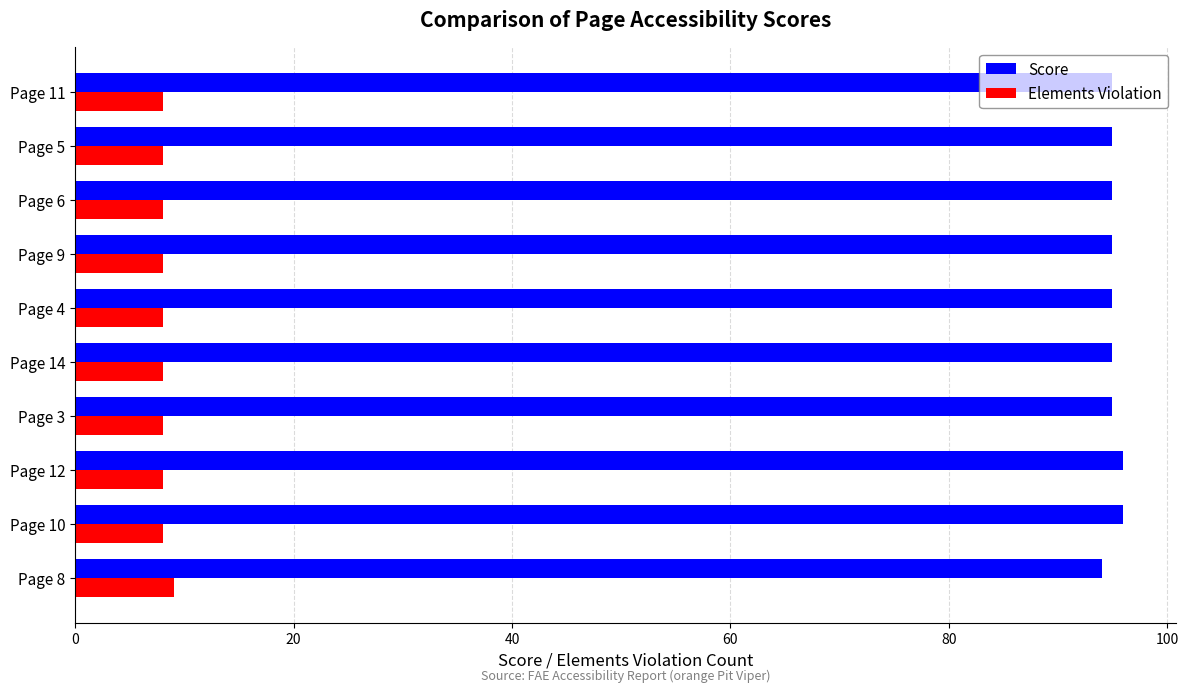

Rank the series at Page 11 from highest to lowest value.

Score, Elements Violation